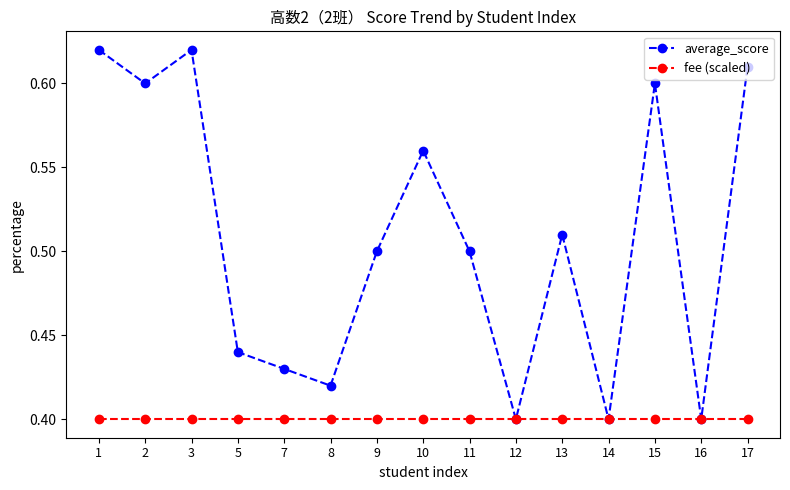

True or false: average_score has a value of 0.4 at 7.

True